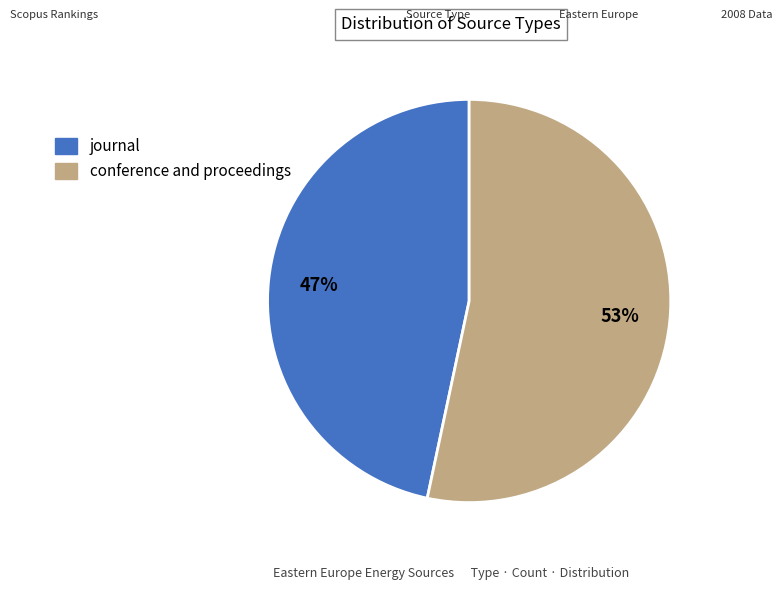

Does journal represent more than half of the total?

No